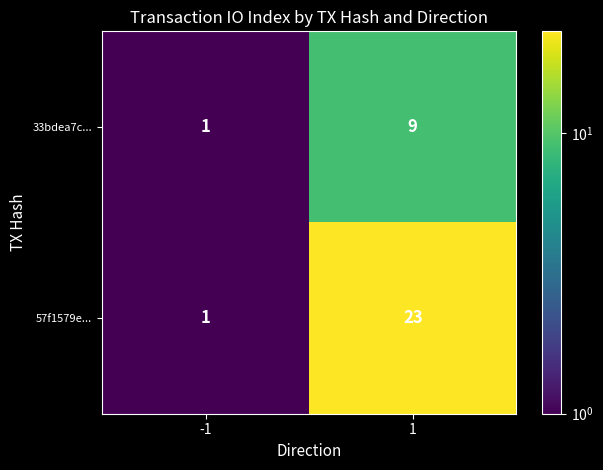

Rank the series by their average value, from highest to lowest.

57f1579e..., 33bdea7c...